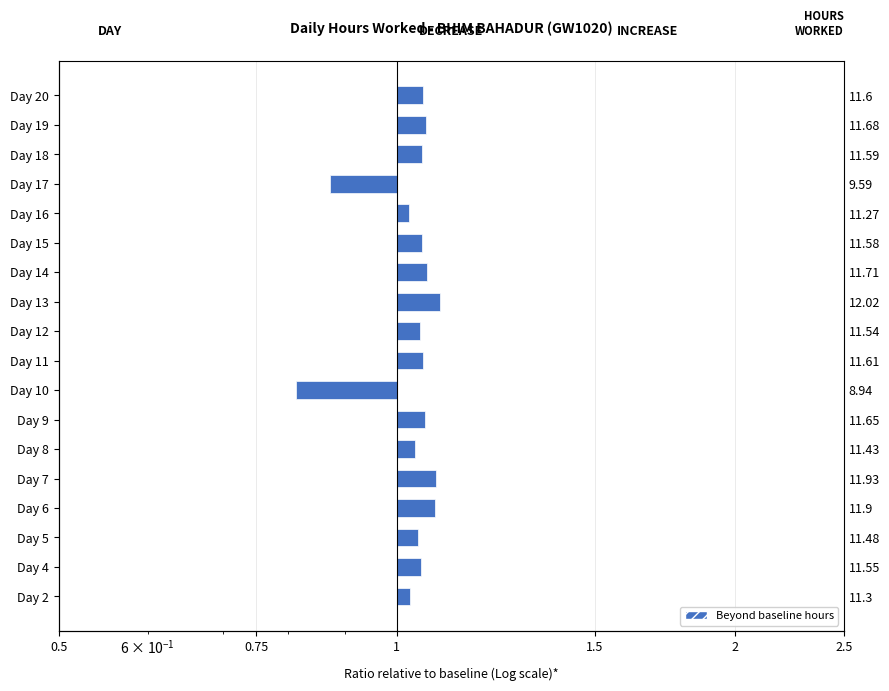

How many distinct data groups are displayed?

1